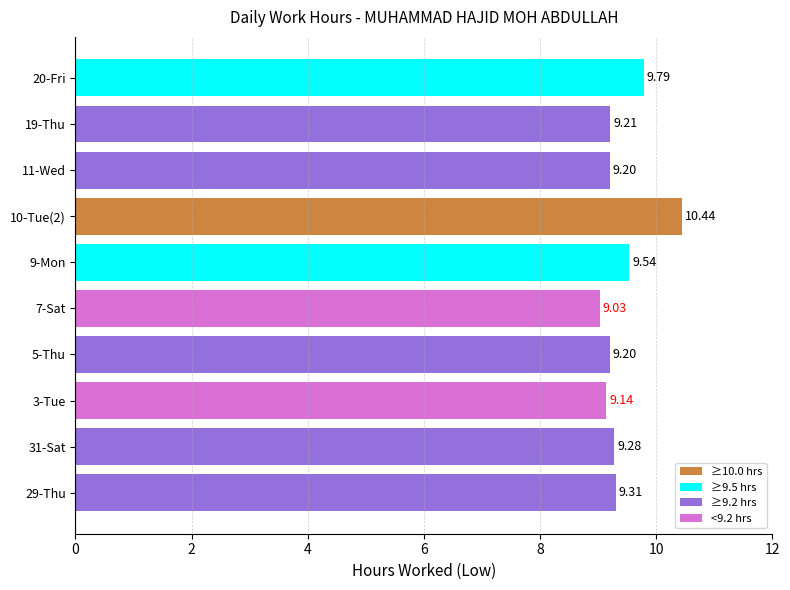

What is the difference between the maximum and minimum values?

1.4